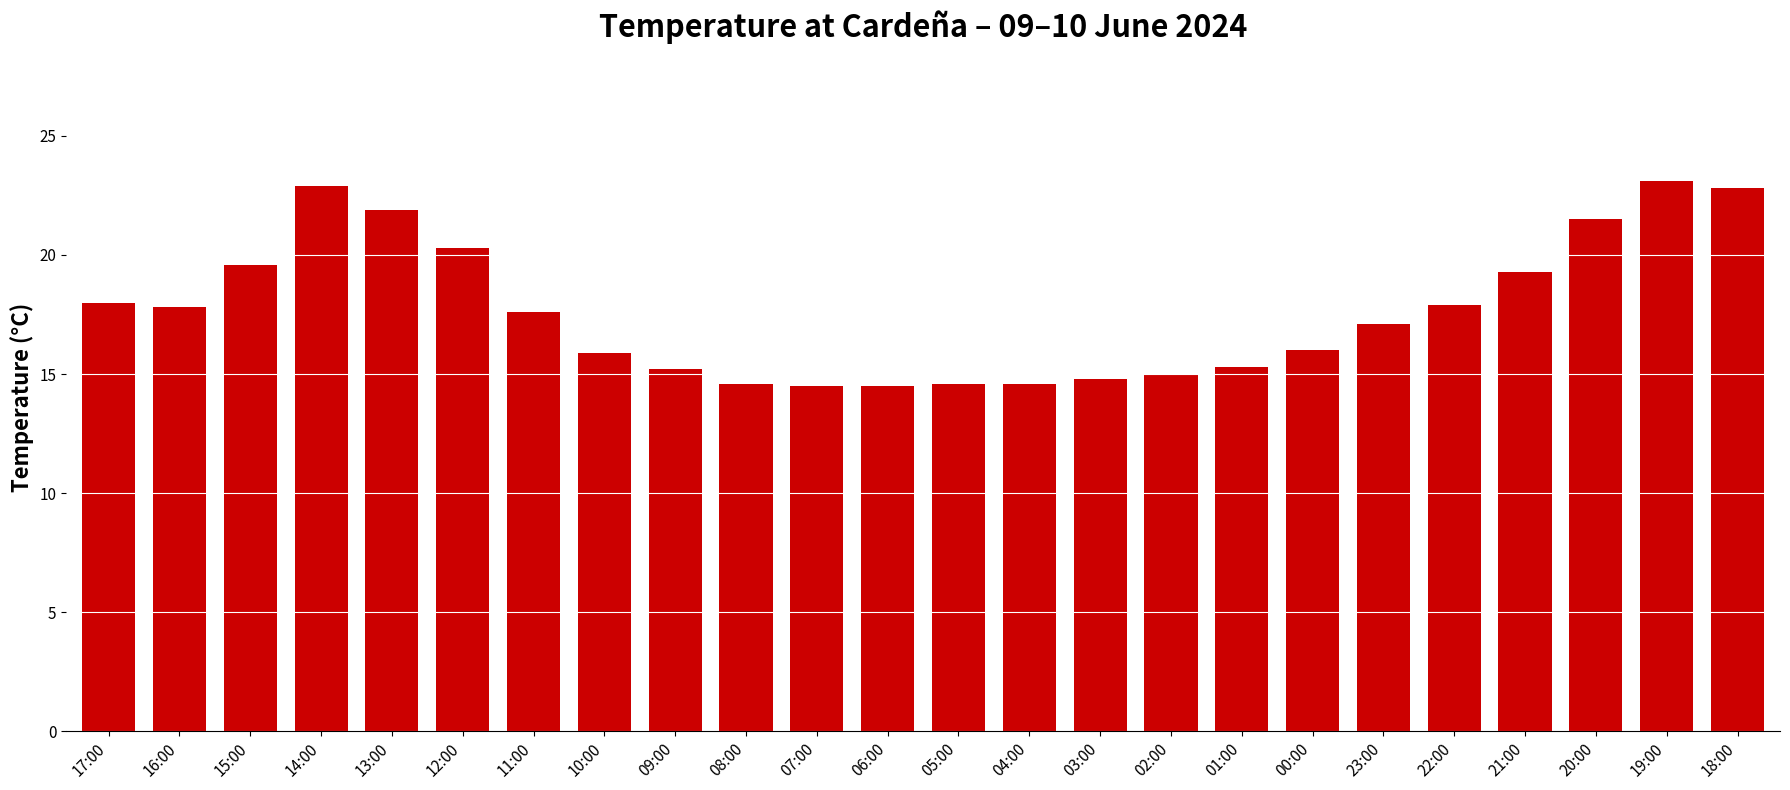

What is the greatest value displayed?

23.1